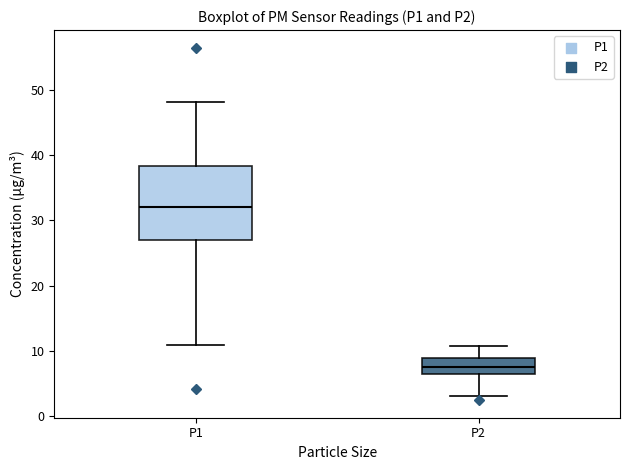

Reading left to right, transcribe this box plot: for each box, give where its median line is, the range the box spans, and where its two whiskers end, as read against the y-axis. The values are not printed on the chart, so give them approximately, as read against the axis.

P1: median 32, box 27 to 38, whiskers 11 to 48
P2: median 8, box 6 to 9, whiskers 3 to 11